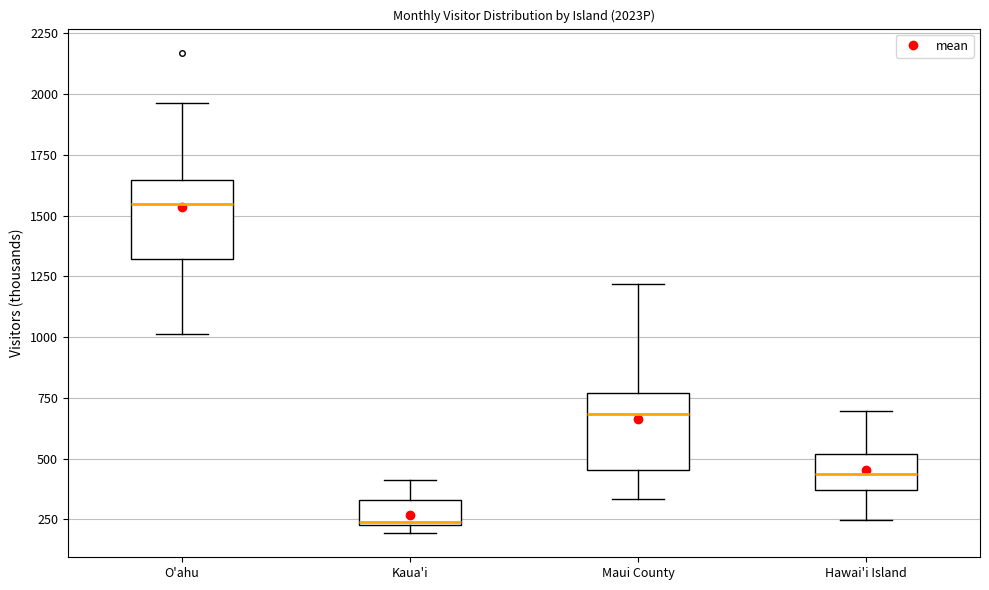

Where is the upper edge of the box for O'ahu on the y-axis? The values are not printed on the chart, so give them approximately, as read against the axis.

1650